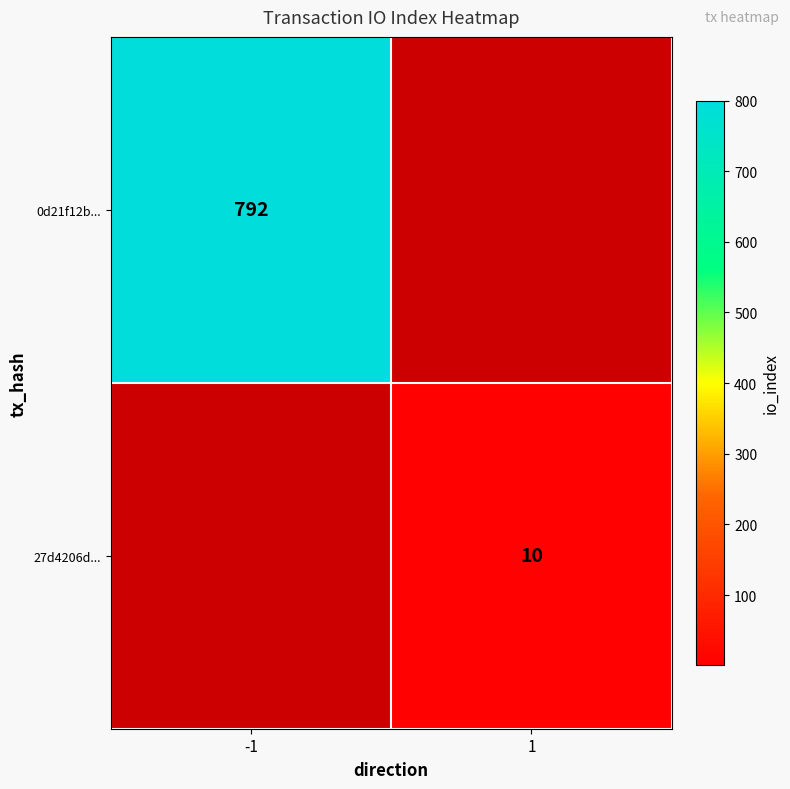

Which label corresponds to the smallest value in the chart?

1